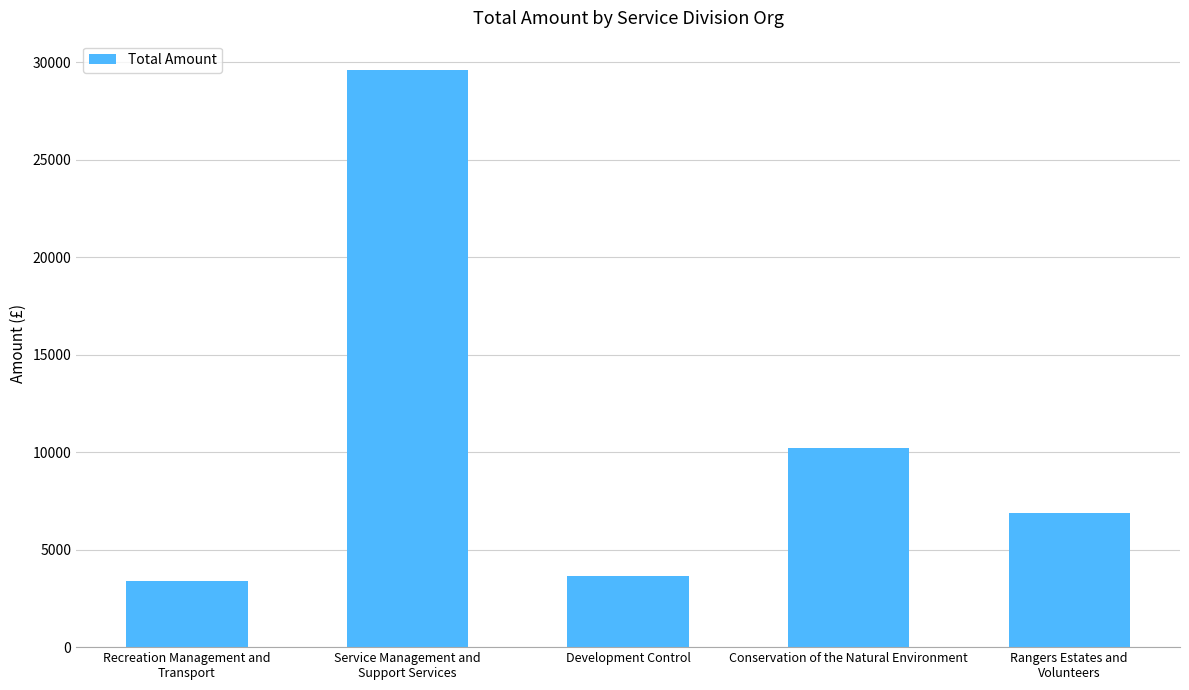

Where is the data nearest to the value 16507?

Conservation of the Natural Environment